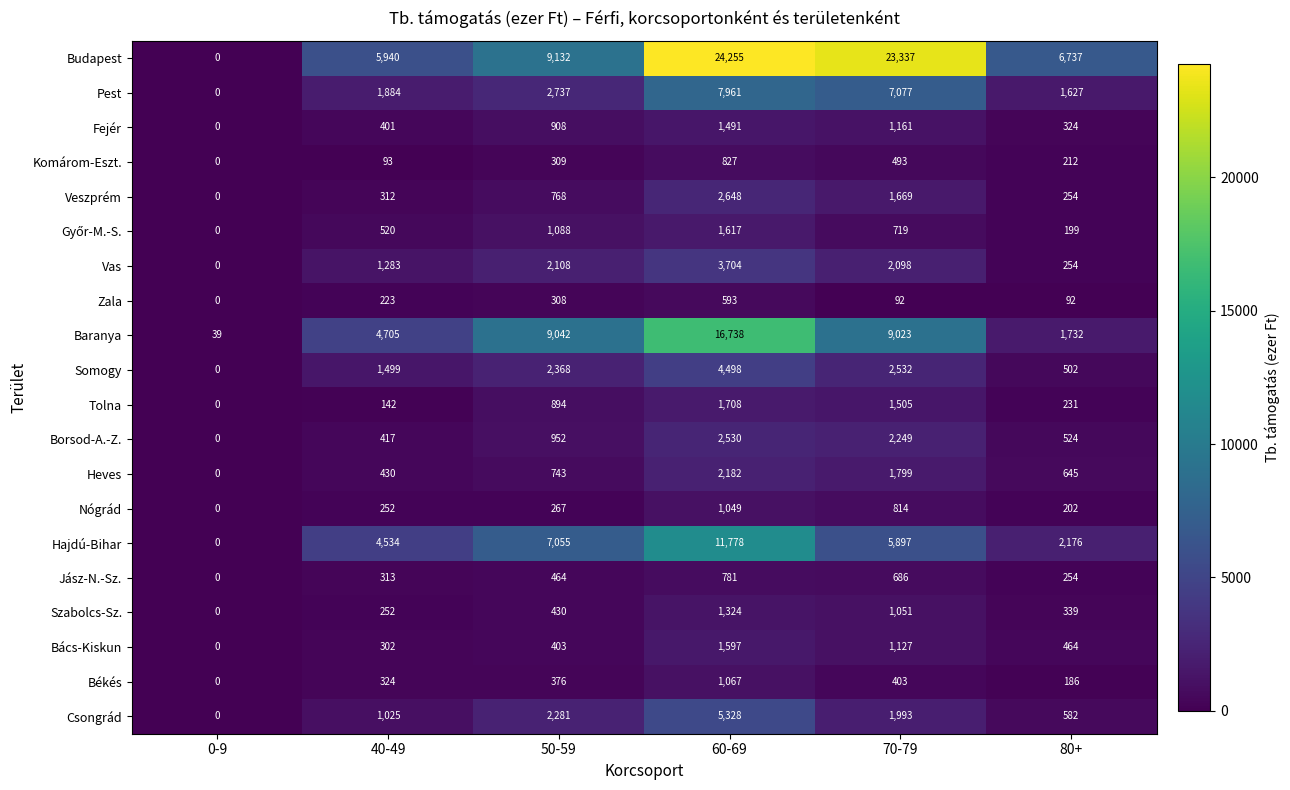

Between 50-59 and 70-79, which series saw the biggest shift?

Budapest